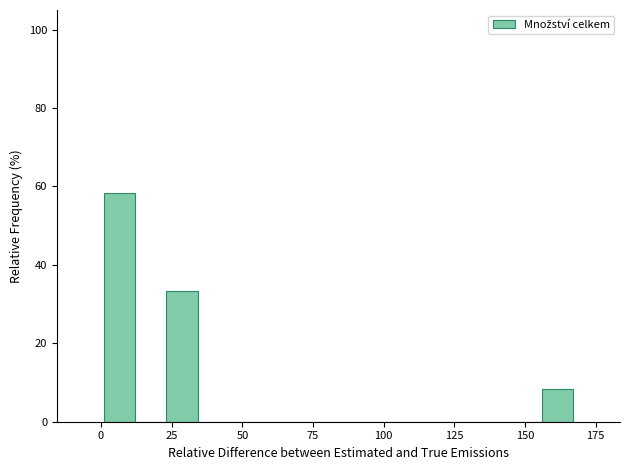

Around what value on the x-axis is the tallest bar? Give the approximate position of its centre, as read against the axis.

5